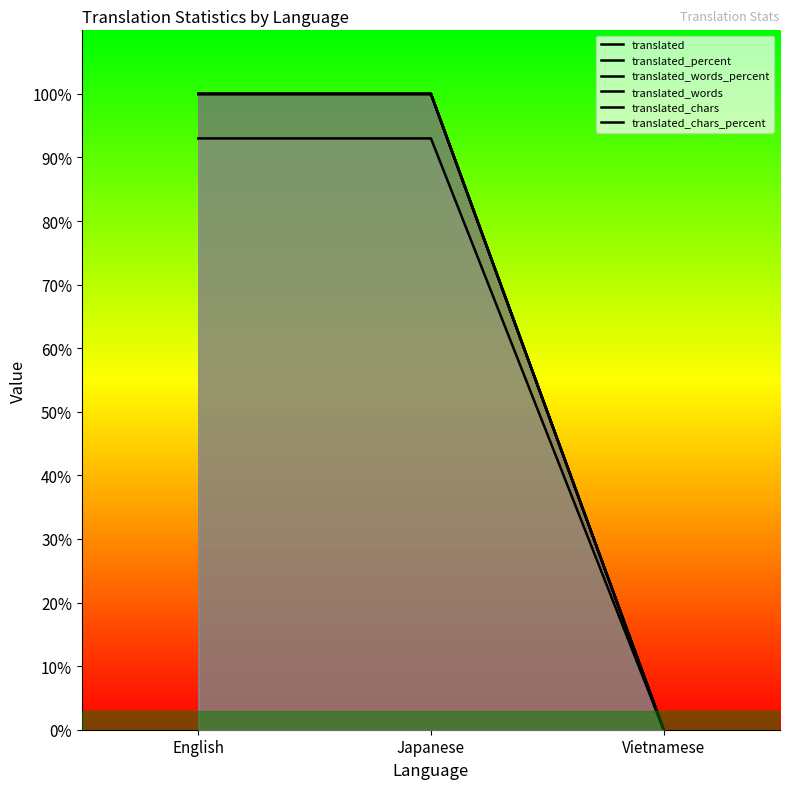

What is the value of the translated_words point at the 1st from the left?

100